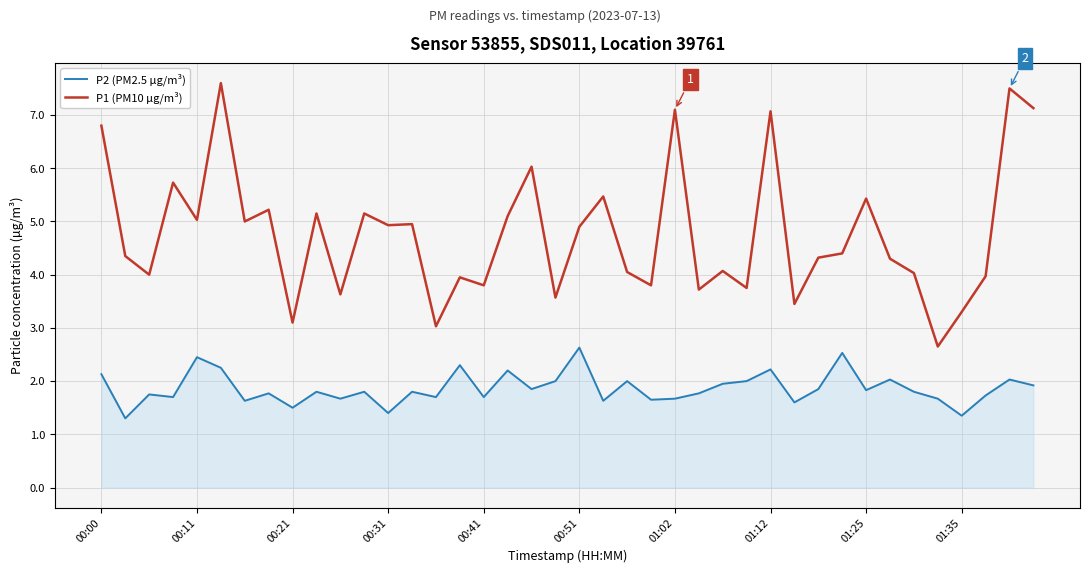

What is the maximum value for P2 (PM2.5 µg/m³)?

2.6